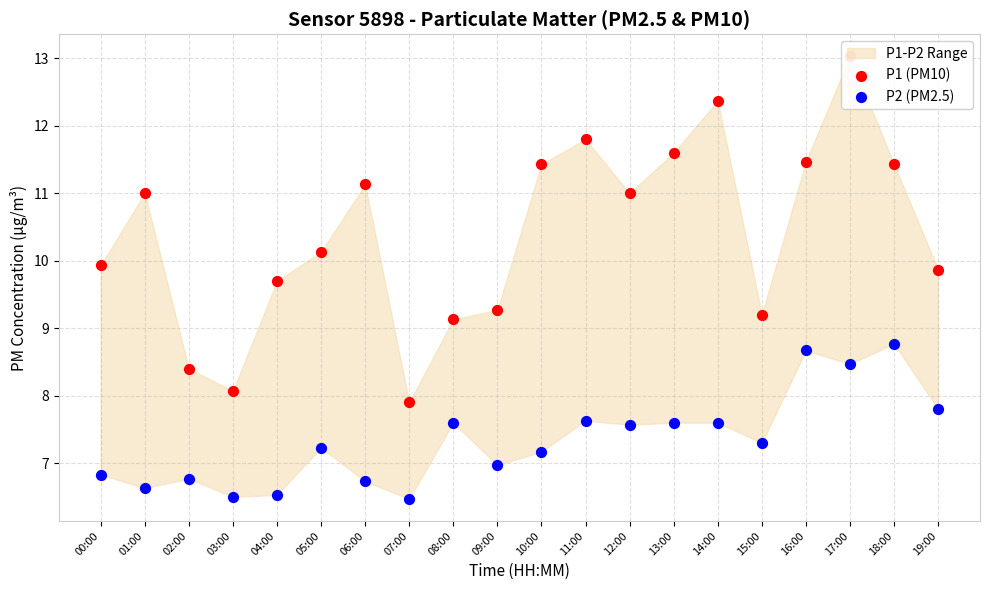

Is the value of P2 (PM2.5) at 16:00 greater than the value of P1 (PM10) at 09:00?

No